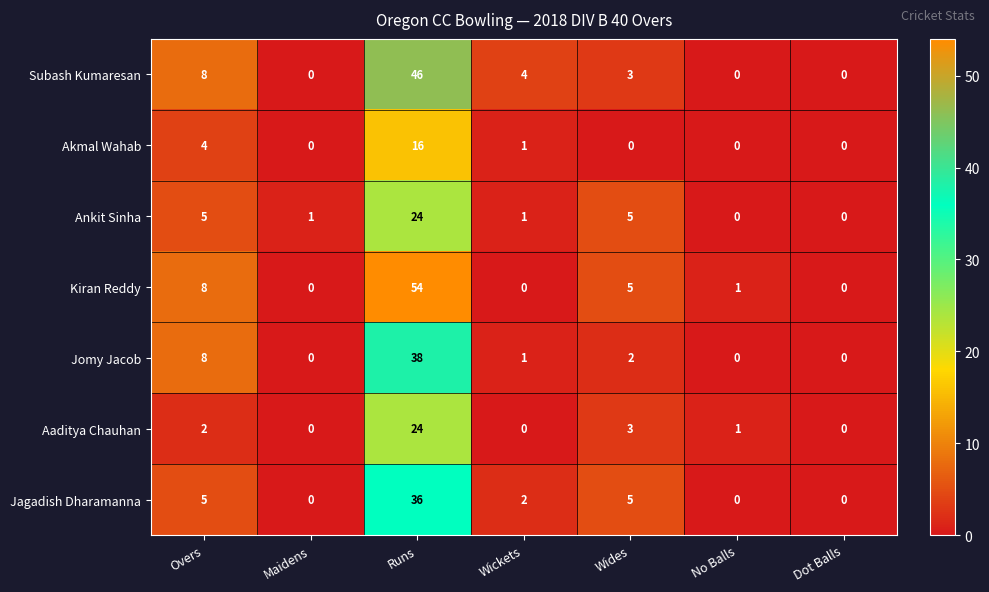

Is it true that Akmal Wahab equals 0 at Dot Balls?

True